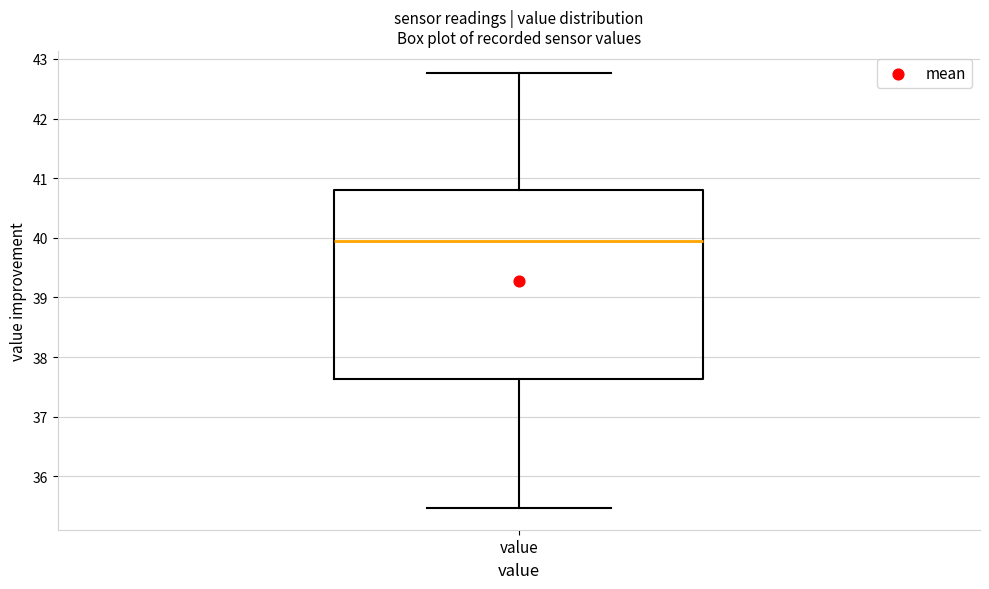

Where does the upper whisker of the box for value end on the y-axis? The values are not printed on the chart, so give them approximately, as read against the axis.

42.8